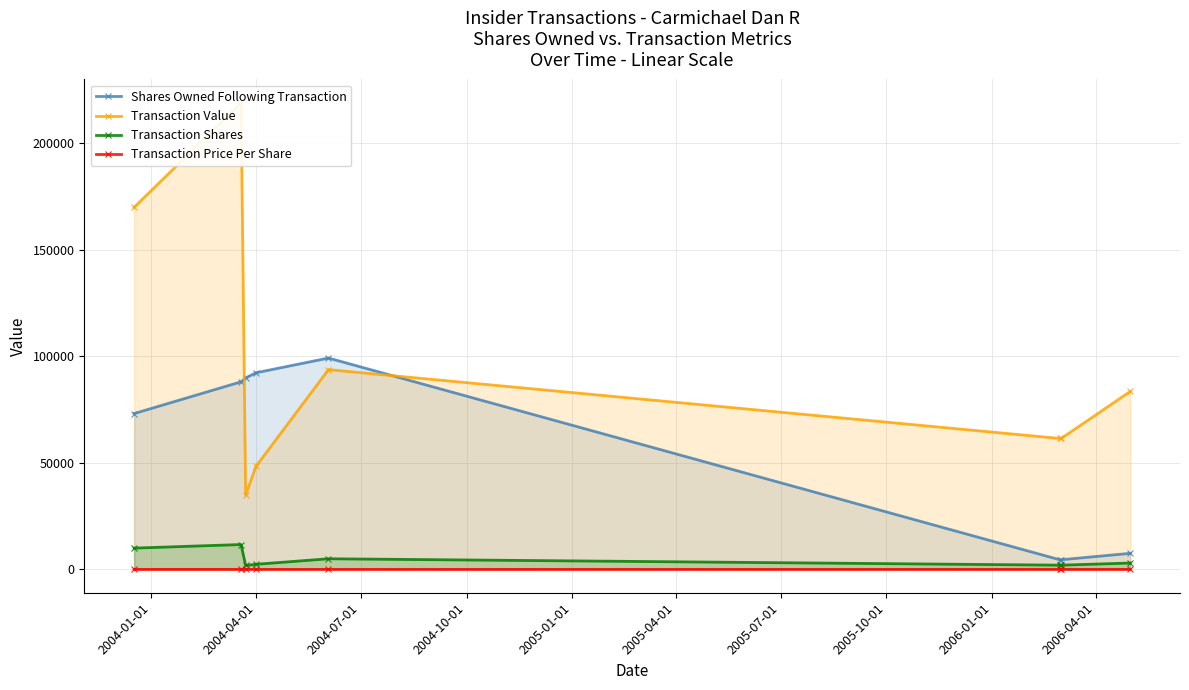

What is the value of the Shares Owned Following Transaction point at the 3rd from the left?

89900.0